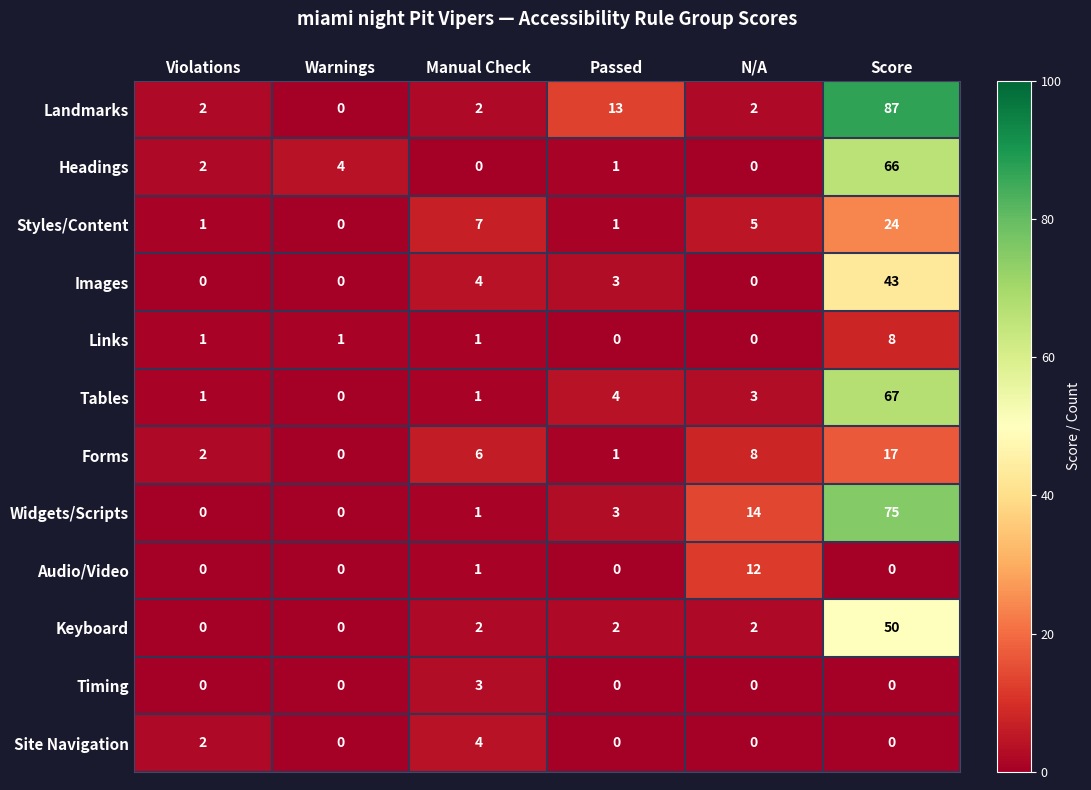

Count the Site Navigation values in the range 0 to 2.

5